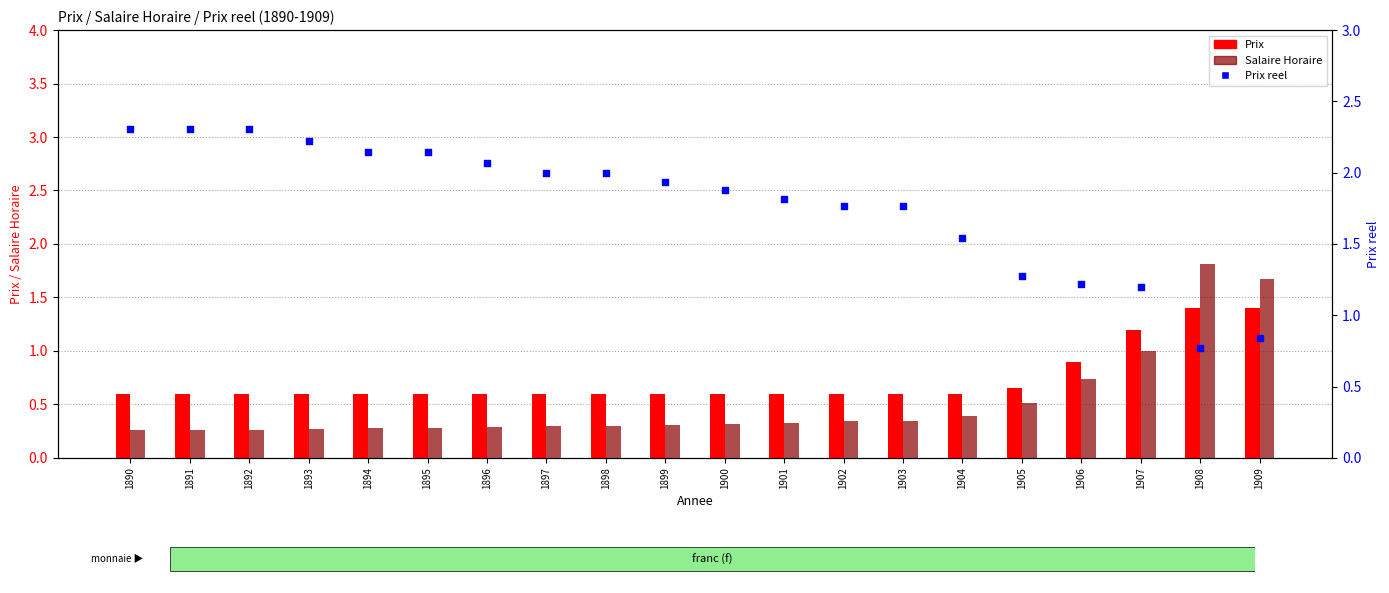

Which series has the largest total across all categories?

Prix reel